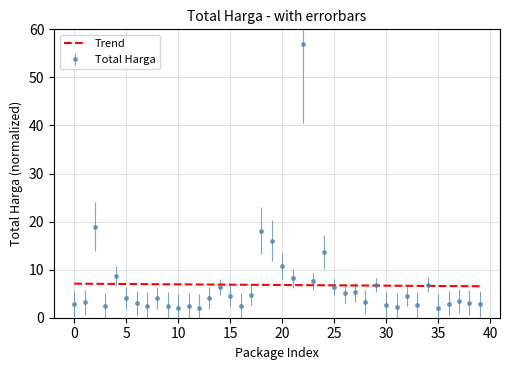

Rank the series by their maximum value, from lowest to highest.

Trend, Total Harga